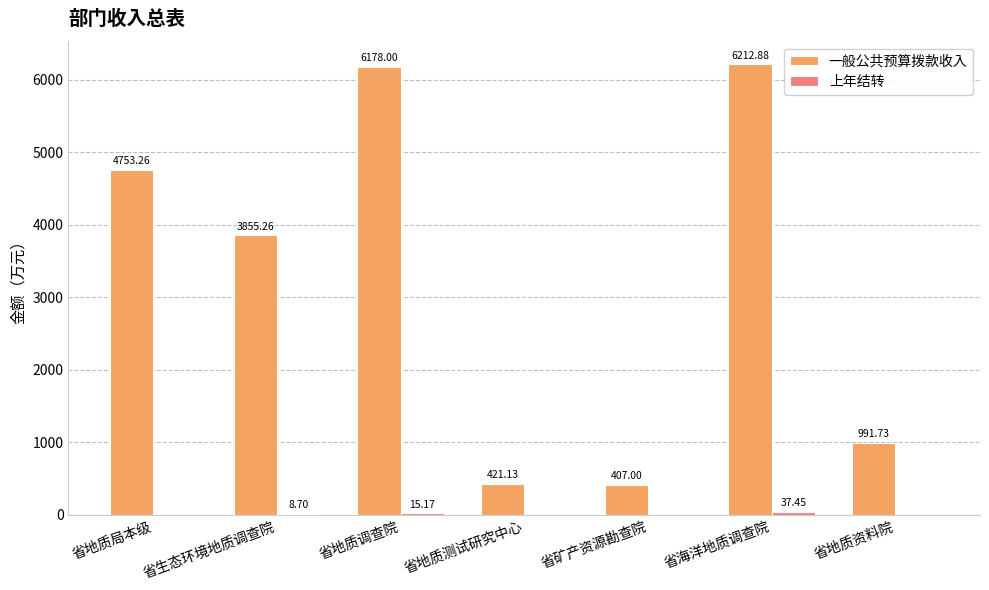

Between 省地质局本级 and 省地质调查院, which series saw the biggest shift?

一般公共预算拨款收入